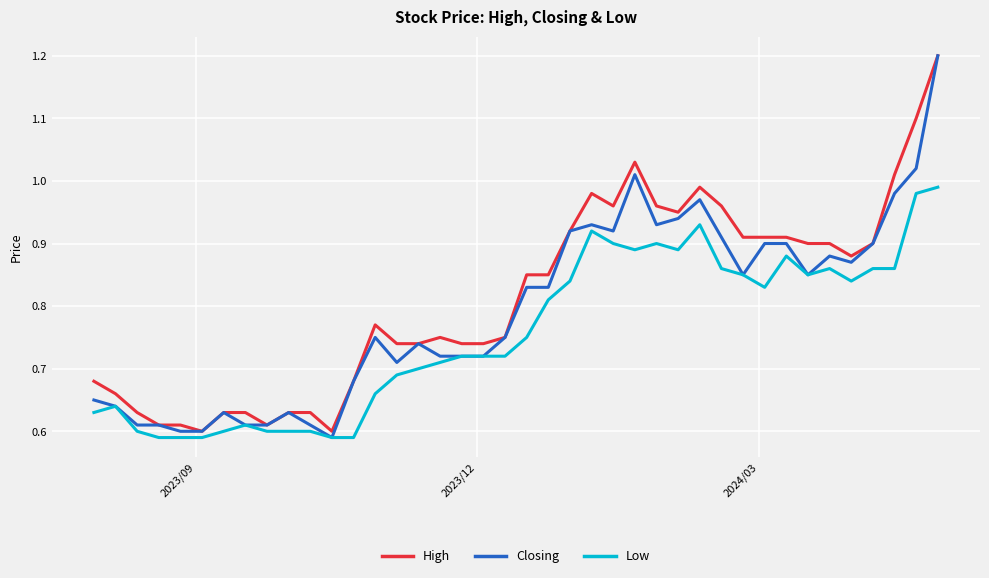

How many series are shown in this chart?

3